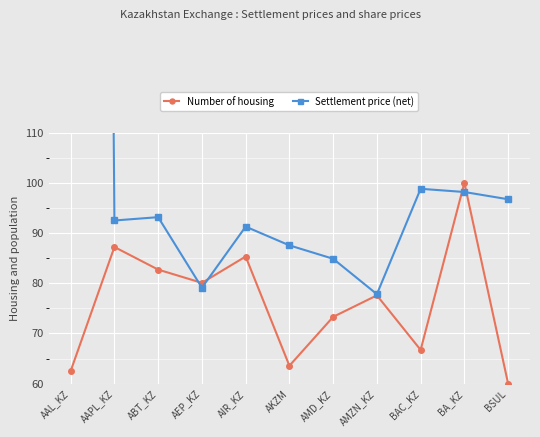

At which category does Number of housing reach its first local valley?

AEP_KZ